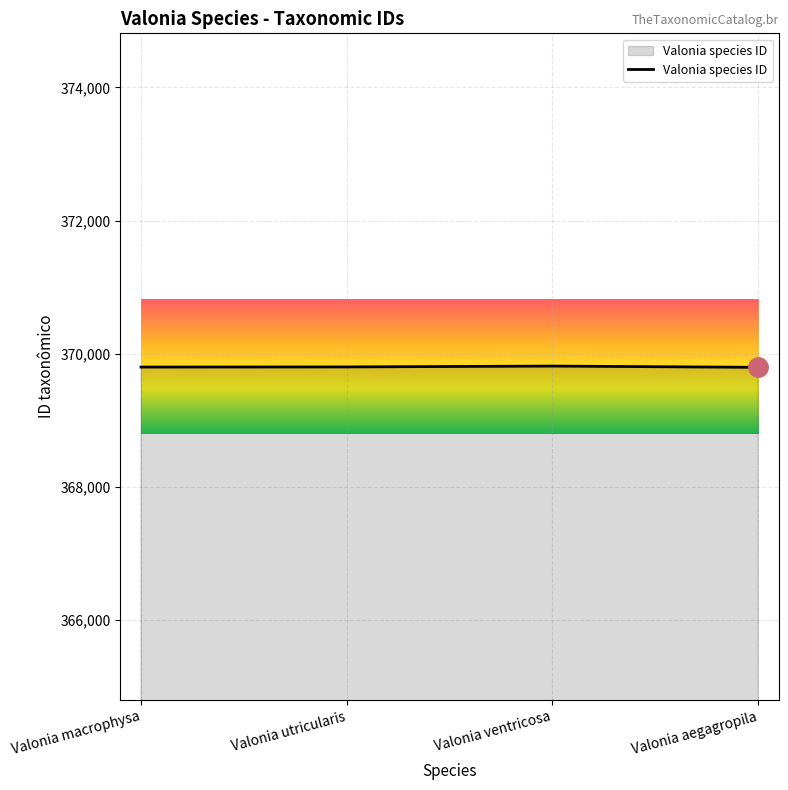

Count the number of data series in this chart.

1